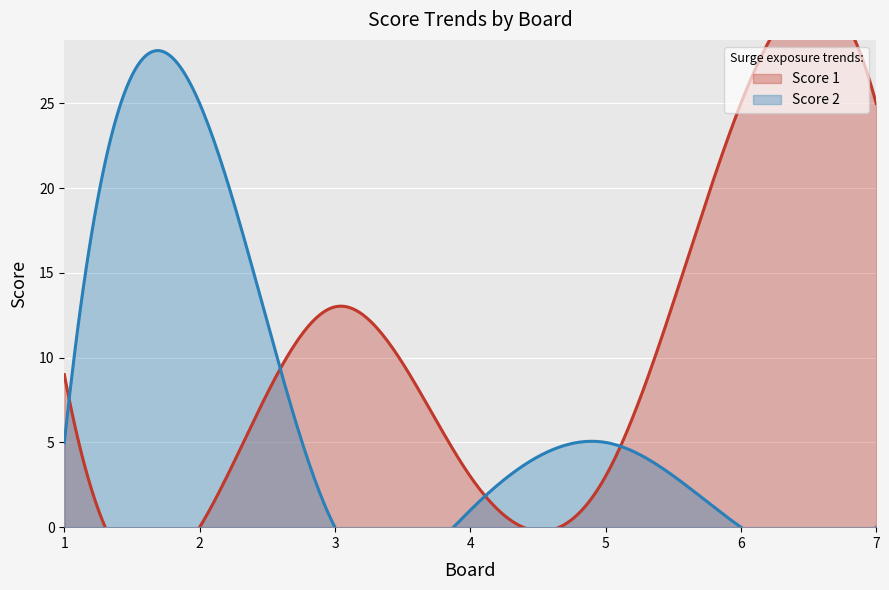

What is the approximate value of Score 1 at 3, to the nearest 5?

15